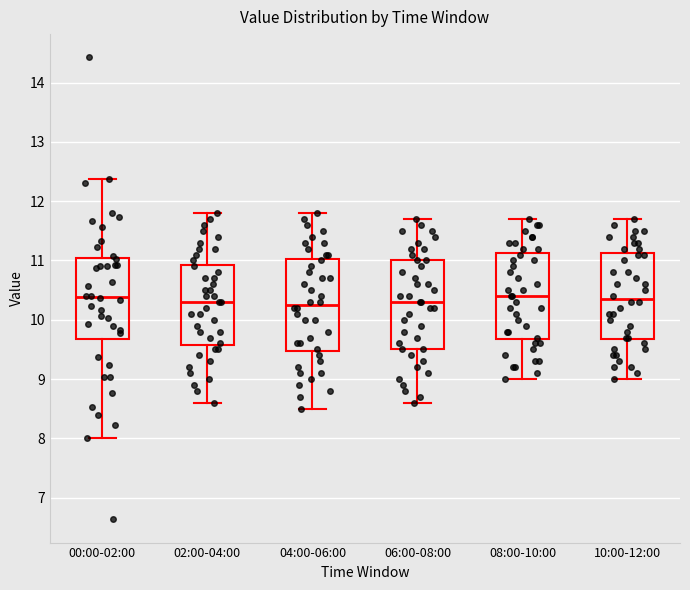

Reading left to right, transcribe this box plot: for each box, give where its median line is, the range the box spans, and where its two whiskers end, as read against the y-axis. The values are not printed on the chart, so give them approximately, as read against the axis.

00:00-02:00: median 10.4, box 9.7 to 11.0, whiskers 8.0 to 12.4
02:00-04:00: median 10.3, box 9.6 to 10.9, whiskers 8.6 to 11.8
04:00-06:00: median 10.3, box 9.5 to 11.0, whiskers 8.5 to 11.8
06:00-08:00: median 10.3, box 9.5 to 11.0, whiskers 8.6 to 11.7
08:00-10:00: median 10.4, box 9.7 to 11.1, whiskers 9.0 to 11.7
10:00-12:00: median 10.4, box 9.7 to 11.1, whiskers 9.0 to 11.7